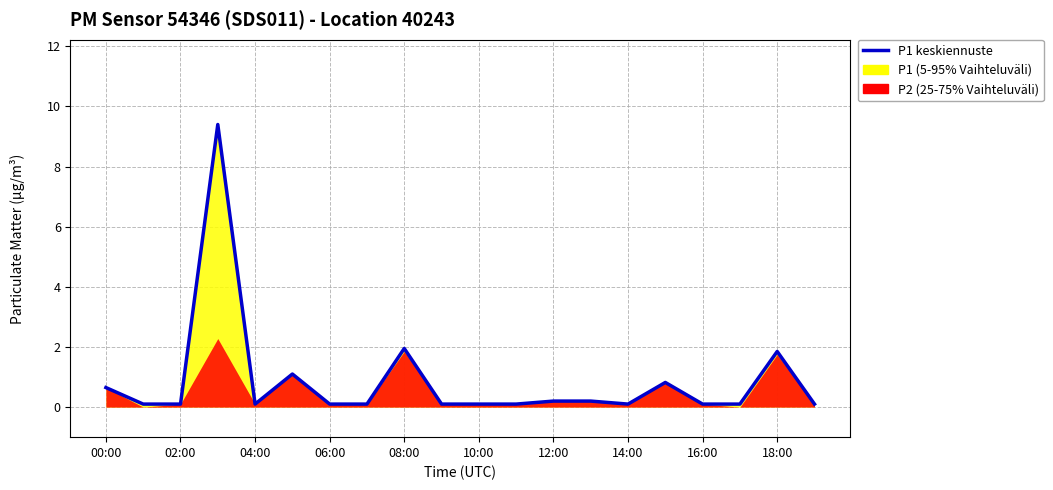

Between 11 and 00:00, which is larger?

00:00